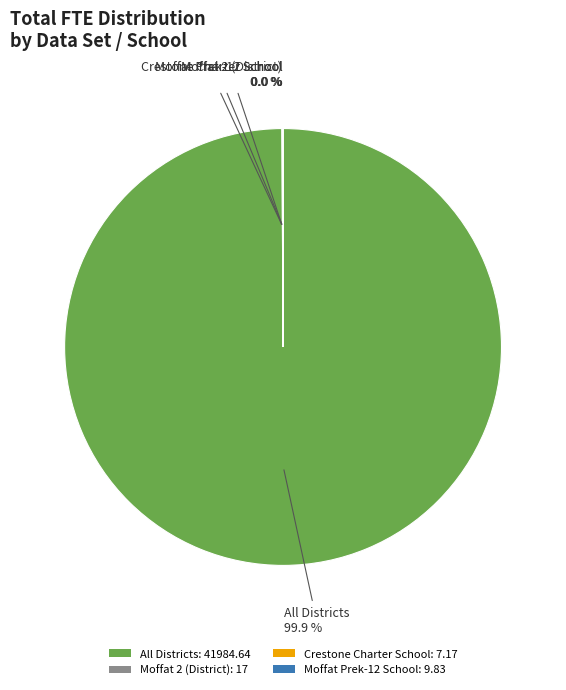

Is there any slice that represents more than half of the pie?

Yes